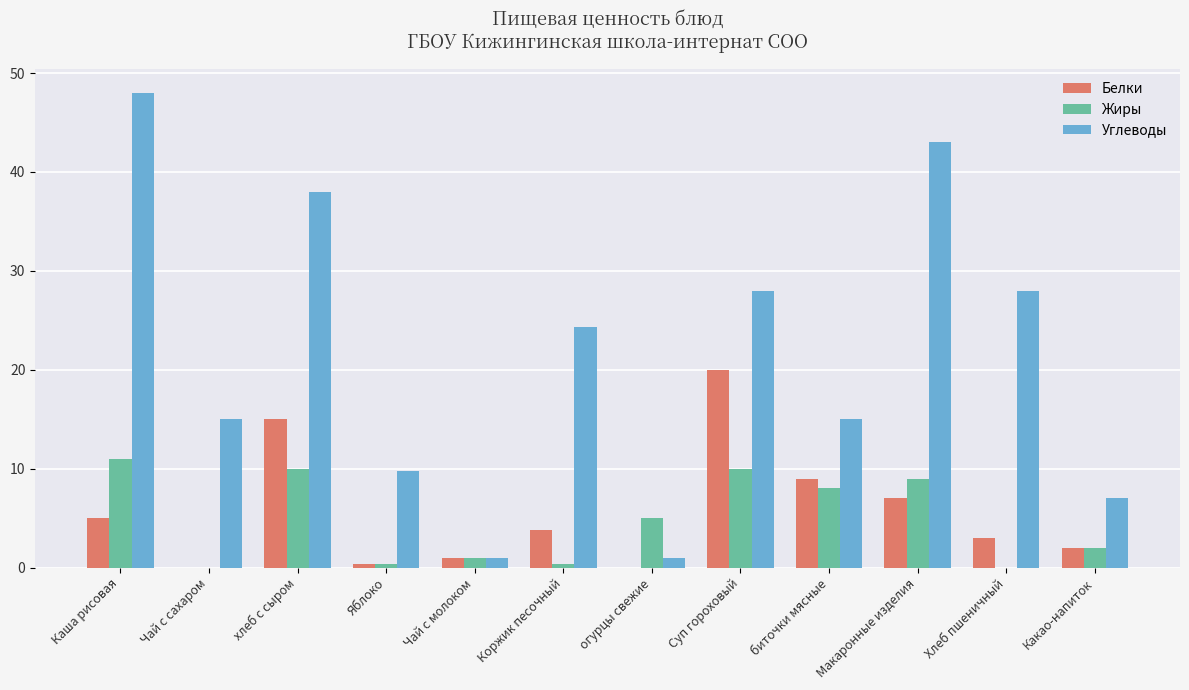

Is it true that Белки equals 2.3 at Макаронные изделия?

False